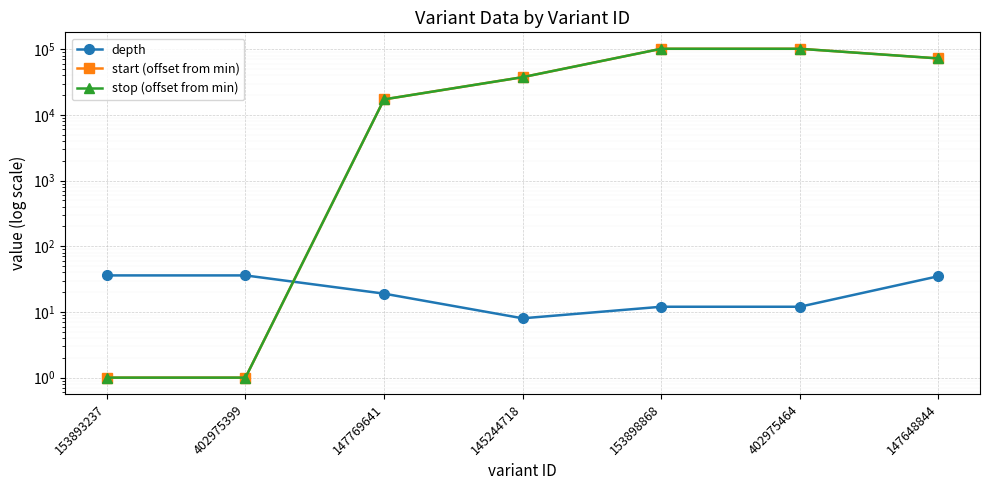

True or false: start (offset from min) and stop (offset from min) cross at least once.

False